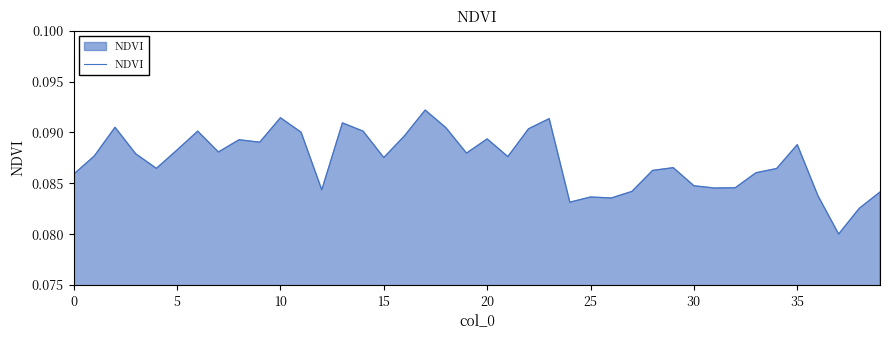

Where is the data nearest to the value 0?

37